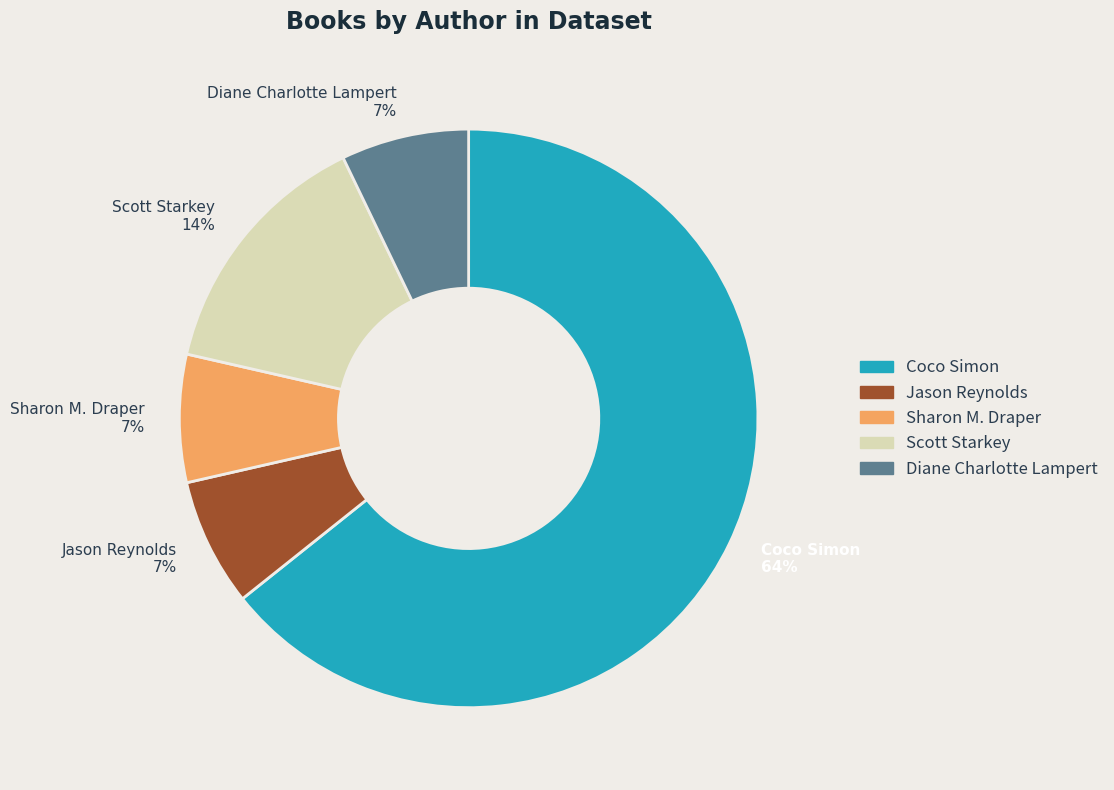

Which has a higher value, Diane Charlotte Lampert 7% or Scott Starkey 14%?

Scott Starkey 14%